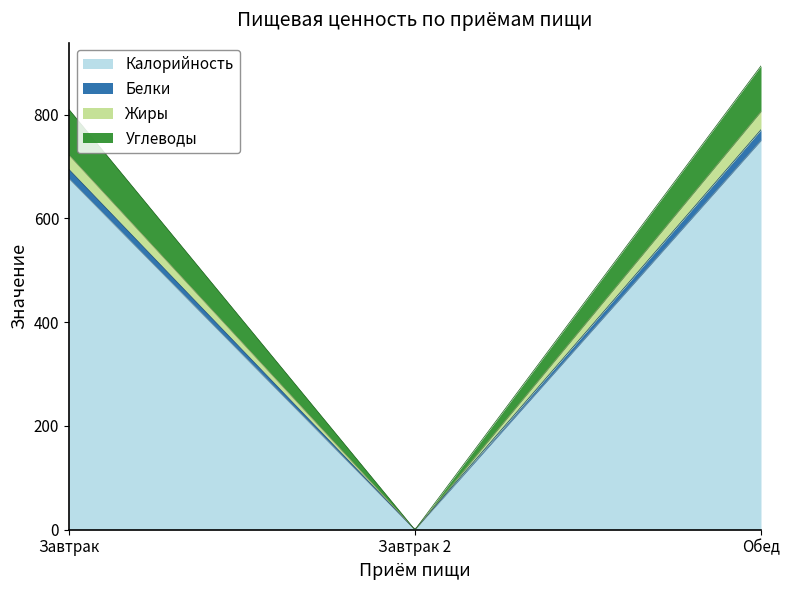

Rank the series by their maximum value, from lowest to highest.

Белки, Жиры, Углеводы, Калорийность